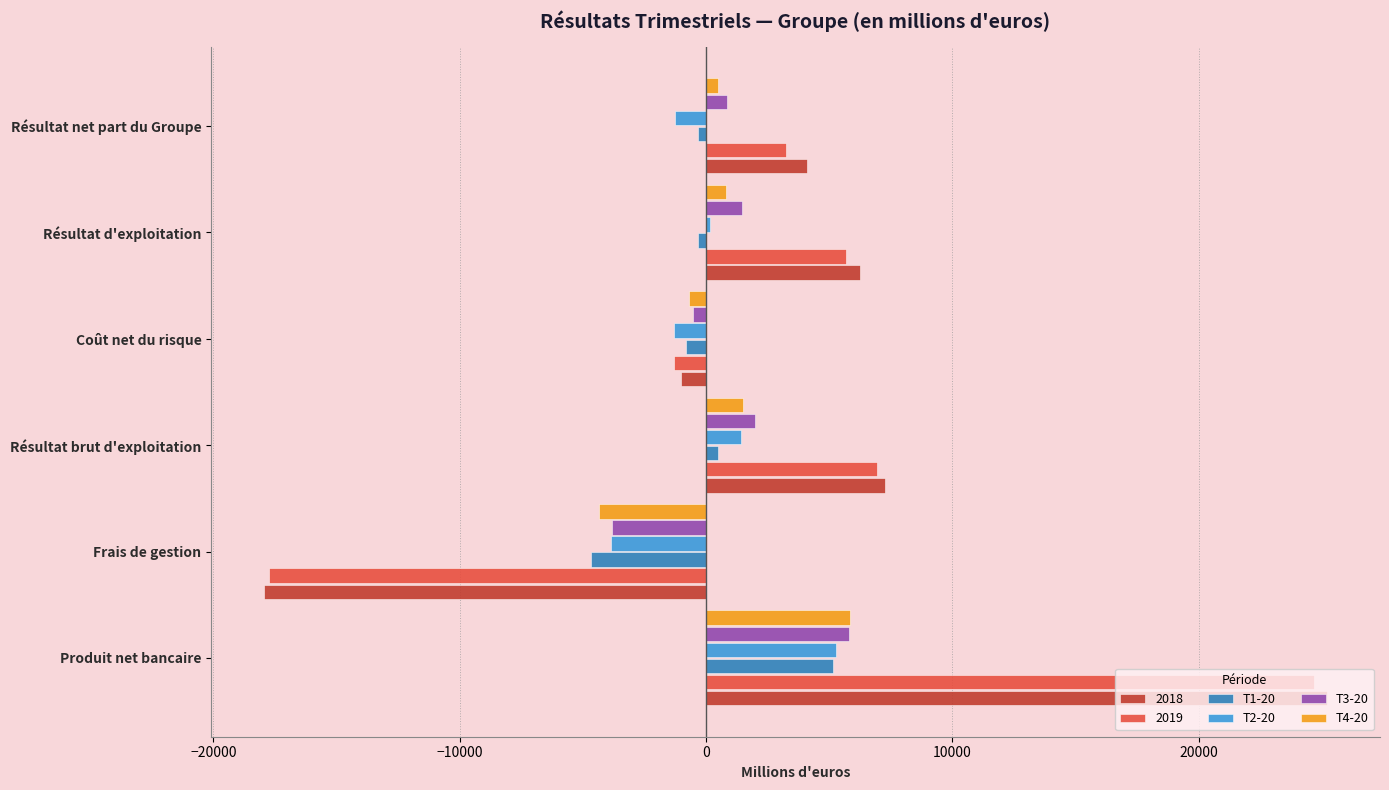

What is the spread (max minus min) of values at Produit net bancaire?

20035